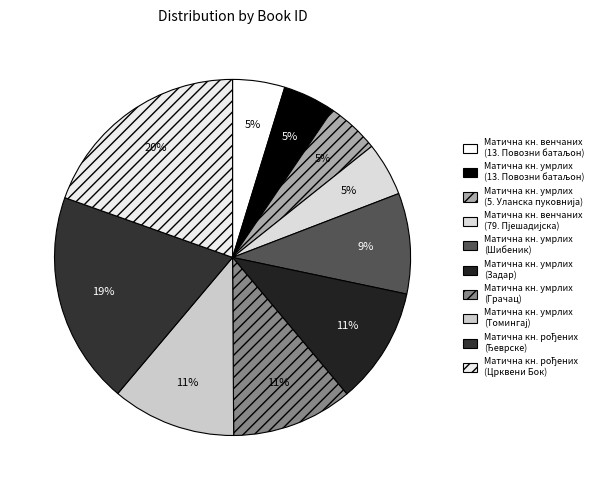

How many slices are in this pie chart?

10